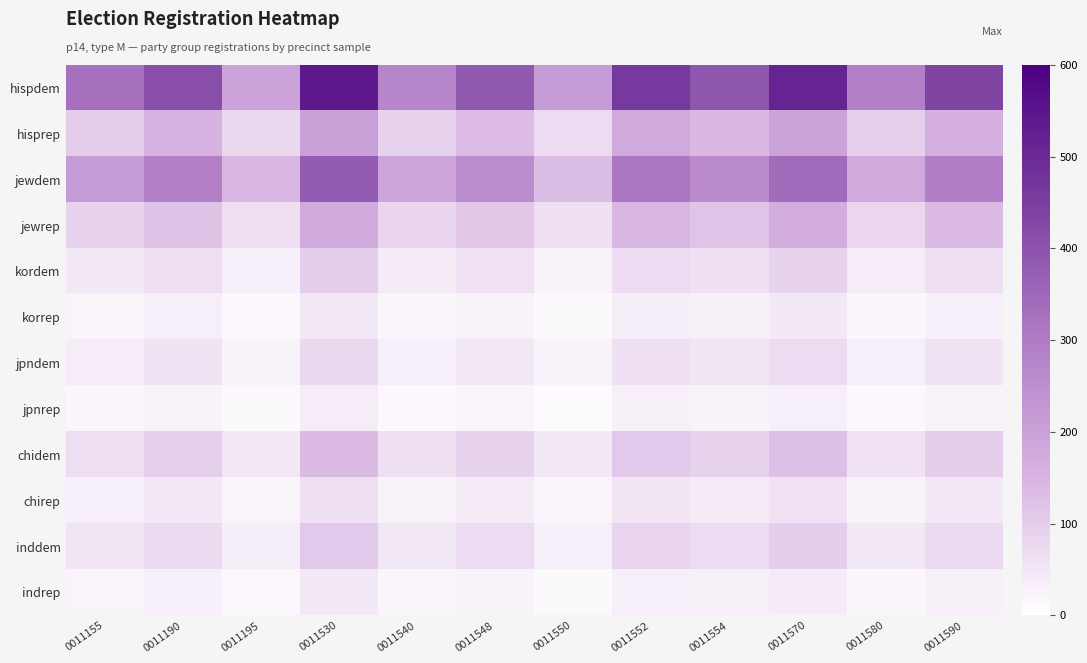

What is the spread (max minus min) of values at 0011570?

476